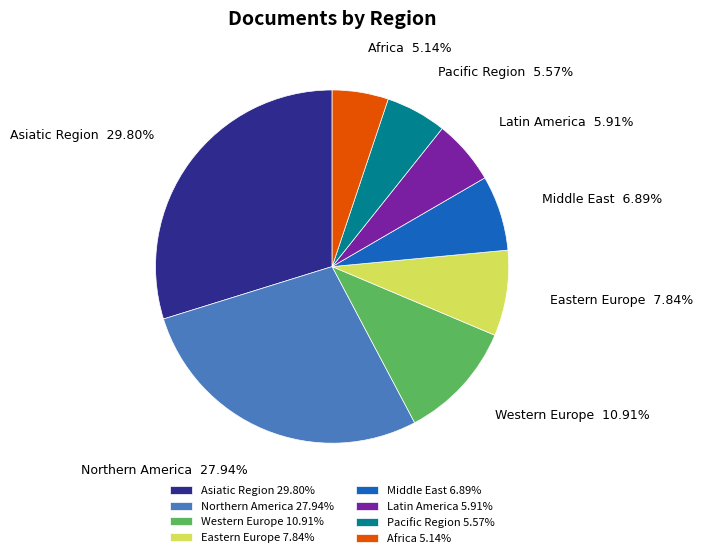

To the nearest percent, what is the combined percentage of Northern America and Middle East?

35%